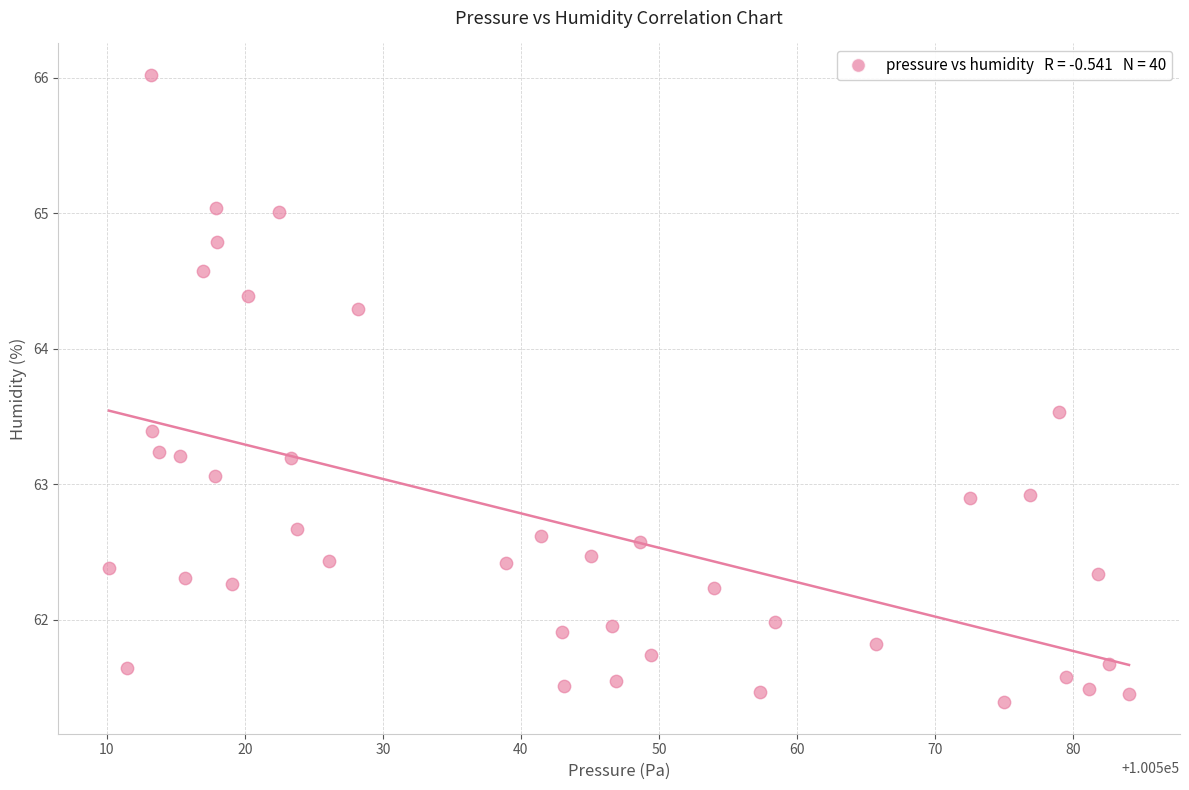

What is the range of X values (max minus min)?

73.9